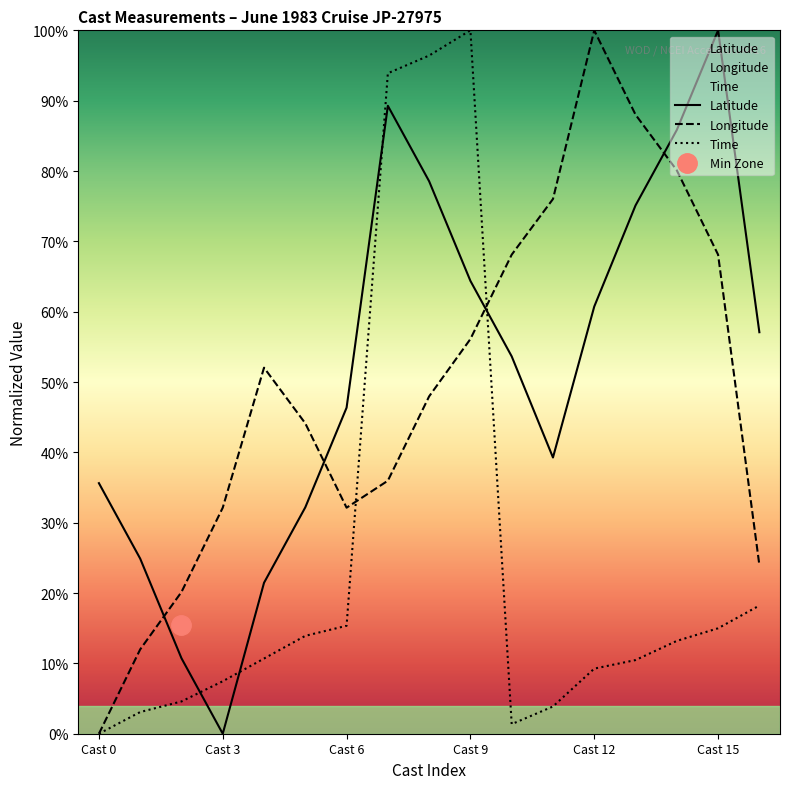

What is the difference between the maximum and second lowest values in the Latitude series?

89.3